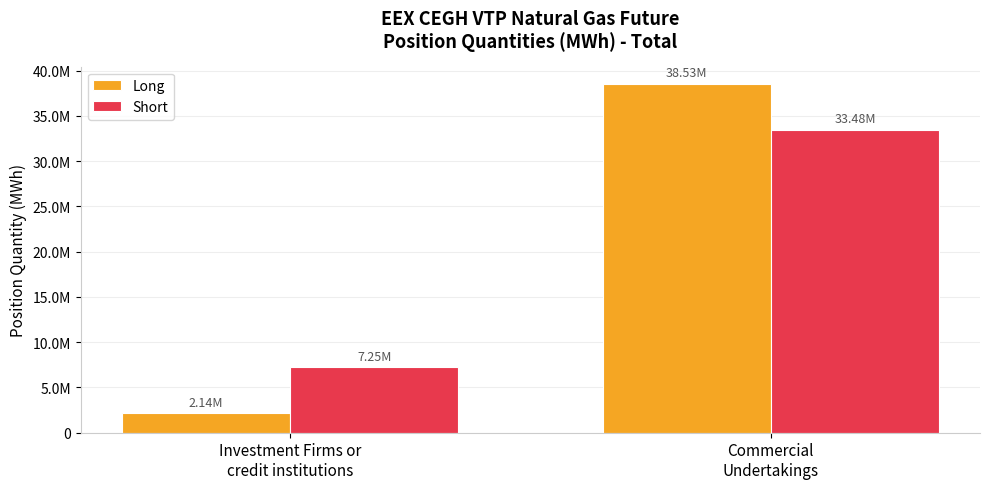

What are all the series names shown in the legend?

Long, Short